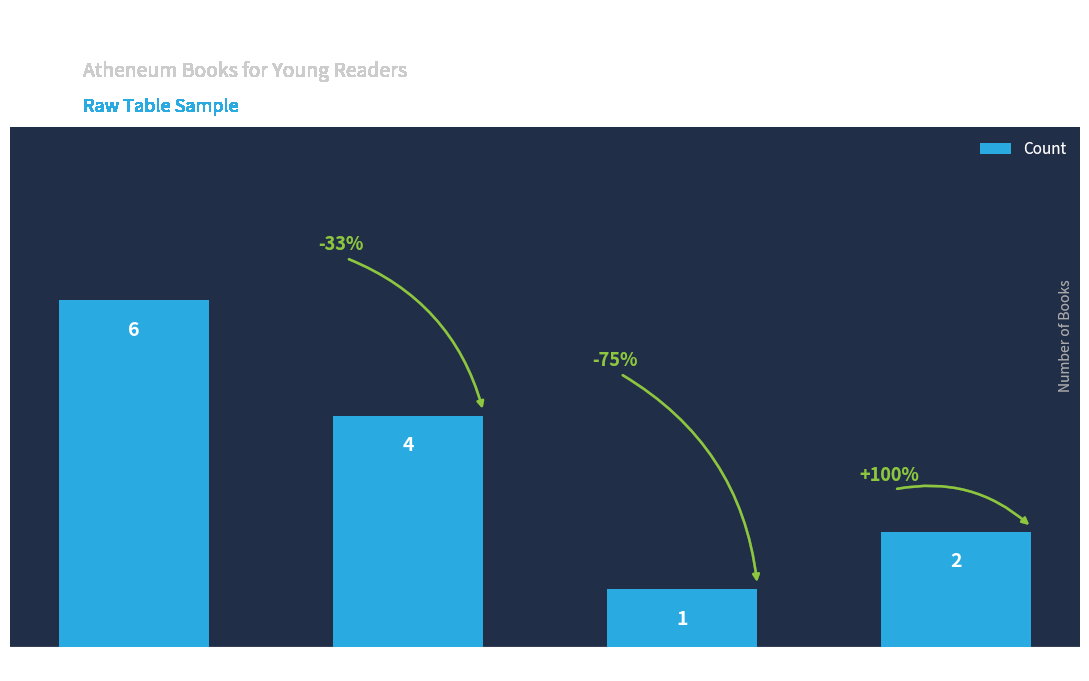

What is the sum of all values?

13